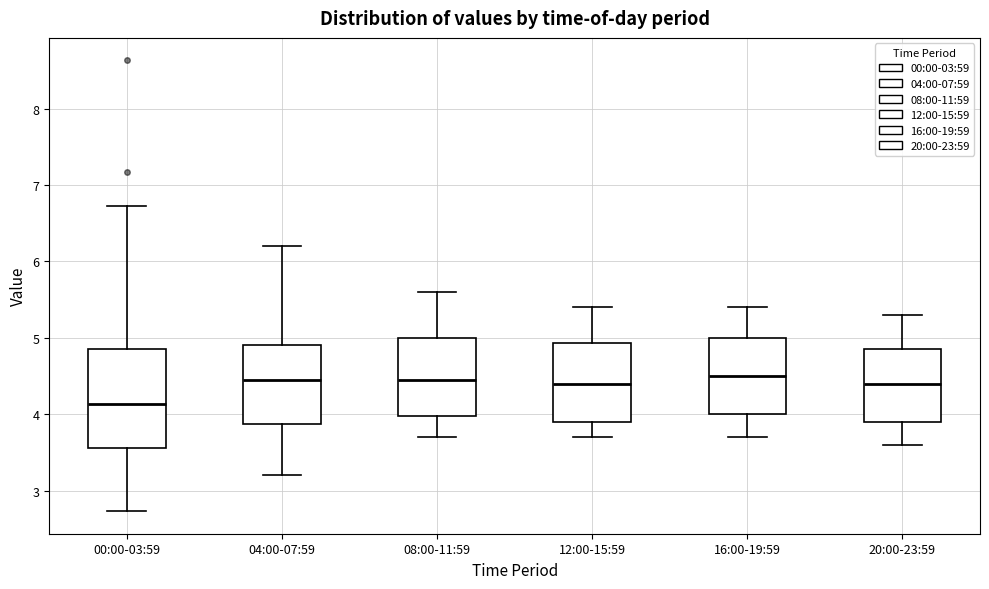

Reading left to right, transcribe this box plot: for each box, give where its median line is, the range the box spans, and where its two whiskers end, as read against the y-axis. The values are not printed on the chart, so give them approximately, as read against the axis.

00:00-03:59: median 4.1, box 3.6 to 4.9, whiskers 2.7 to 6.7
04:00-07:59: median 4.5, box 3.9 to 4.9, whiskers 3.2 to 6.2
08:00-11:59: median 4.5, box 4.0 to 5.0, whiskers 3.7 to 5.6
12:00-15:59: median 4.4, box 3.9 to 4.9, whiskers 3.7 to 5.4
16:00-19:59: median 4.5, box 4.0 to 5.0, whiskers 3.7 to 5.4
20:00-23:59: median 4.4, box 3.9 to 4.9, whiskers 3.6 to 5.3